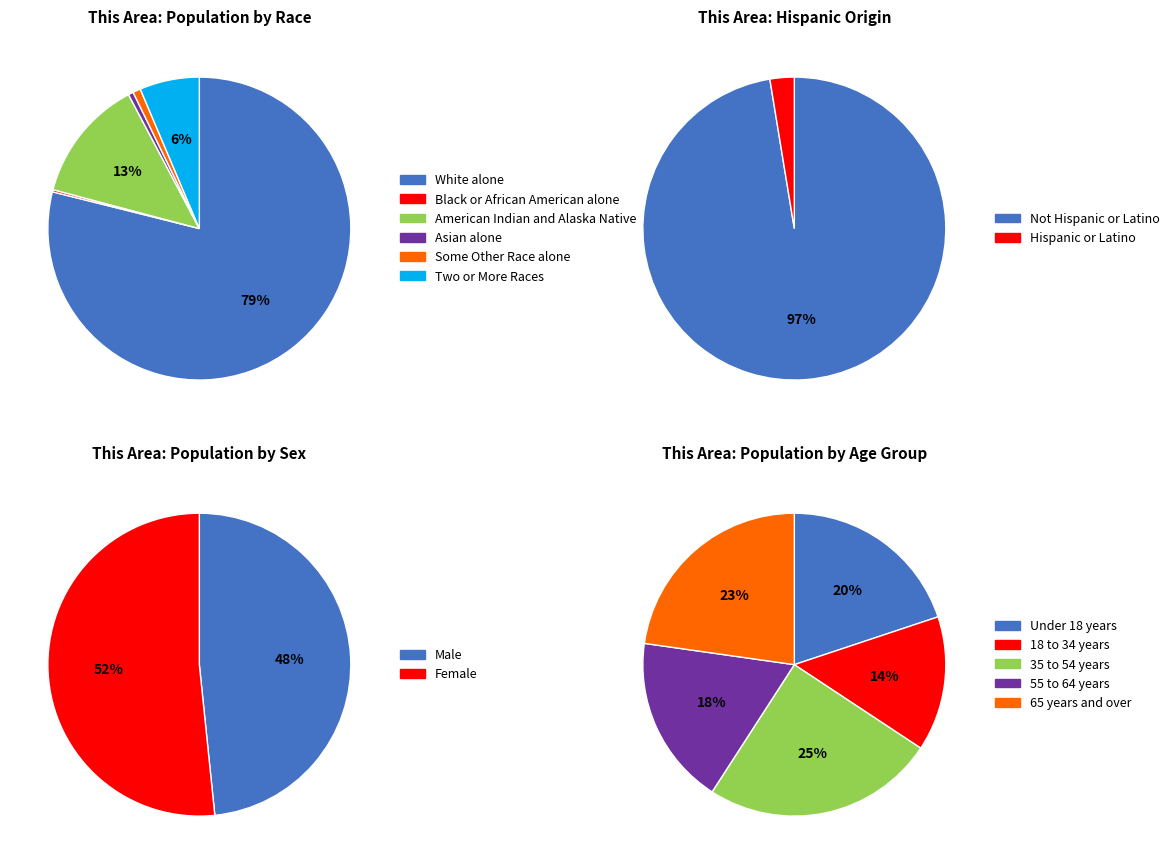

What is the largest slice in the pie chart?

White alone